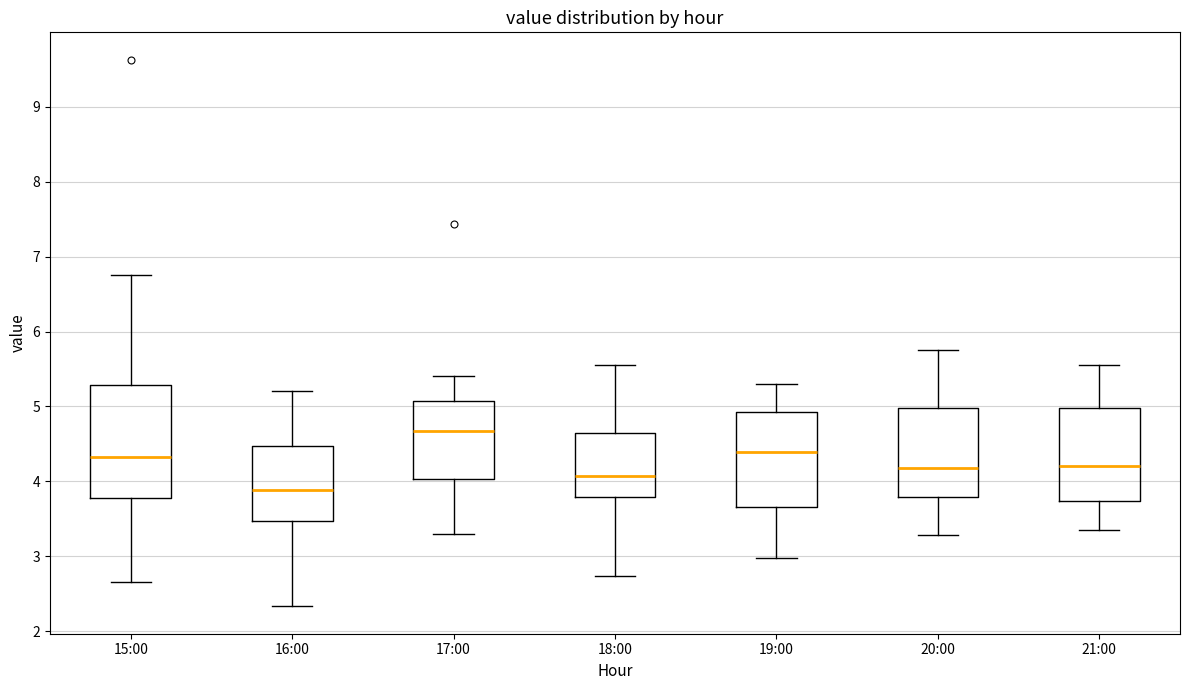

Reading left to right, read every box against the y-axis: the position of its median line, the range the box covers, and the ends of its whiskers. The values are not printed on the chart, so give them approximately, as read against the axis.

15:00: median 4.3, box 3.8 to 5.3, whiskers 2.7 to 6.8
16:00: median 3.9, box 3.5 to 4.5, whiskers 2.3 to 5.2
17:00: median 4.7, box 4.0 to 5.1, whiskers 3.3 to 5.4
18:00: median 4.1, box 3.8 to 4.6, whiskers 2.7 to 5.6
19:00: median 4.4, box 3.7 to 4.9, whiskers 3.0 to 5.3
20:00: median 4.2, box 3.8 to 5.0, whiskers 3.3 to 5.8
21:00: median 4.2, box 3.7 to 5.0, whiskers 3.4 to 5.6